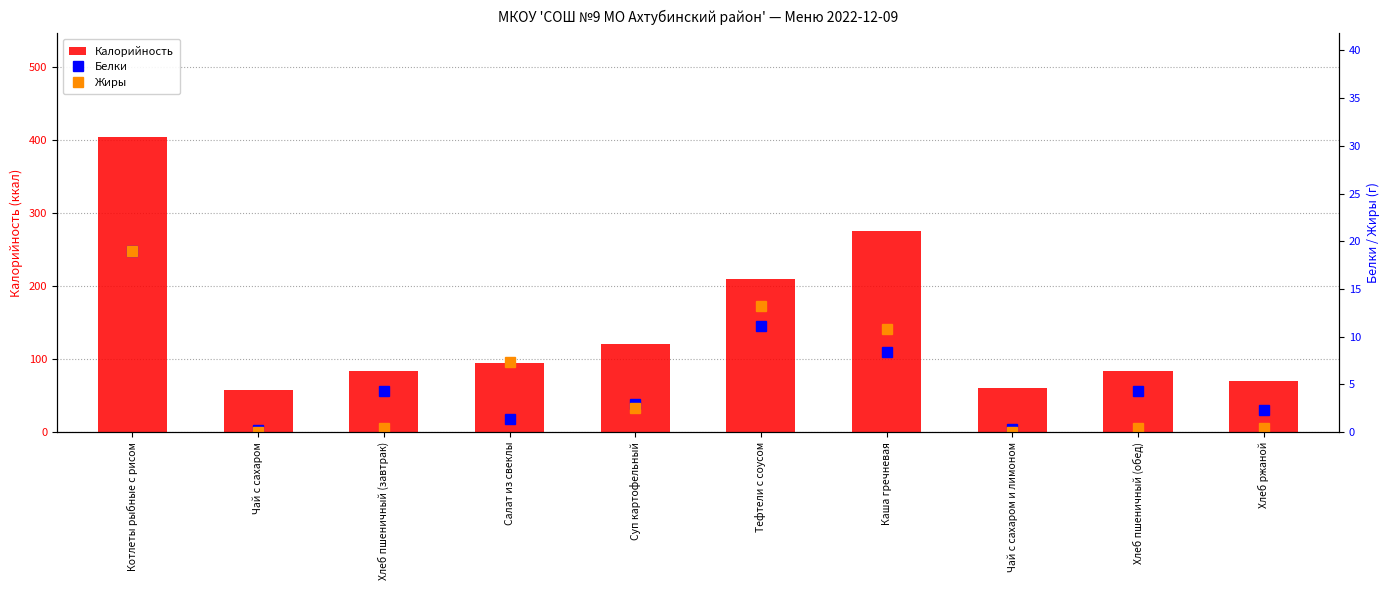

What is the difference between the highest and lowest values at Хлеб пшеничный (обед)?

83.6